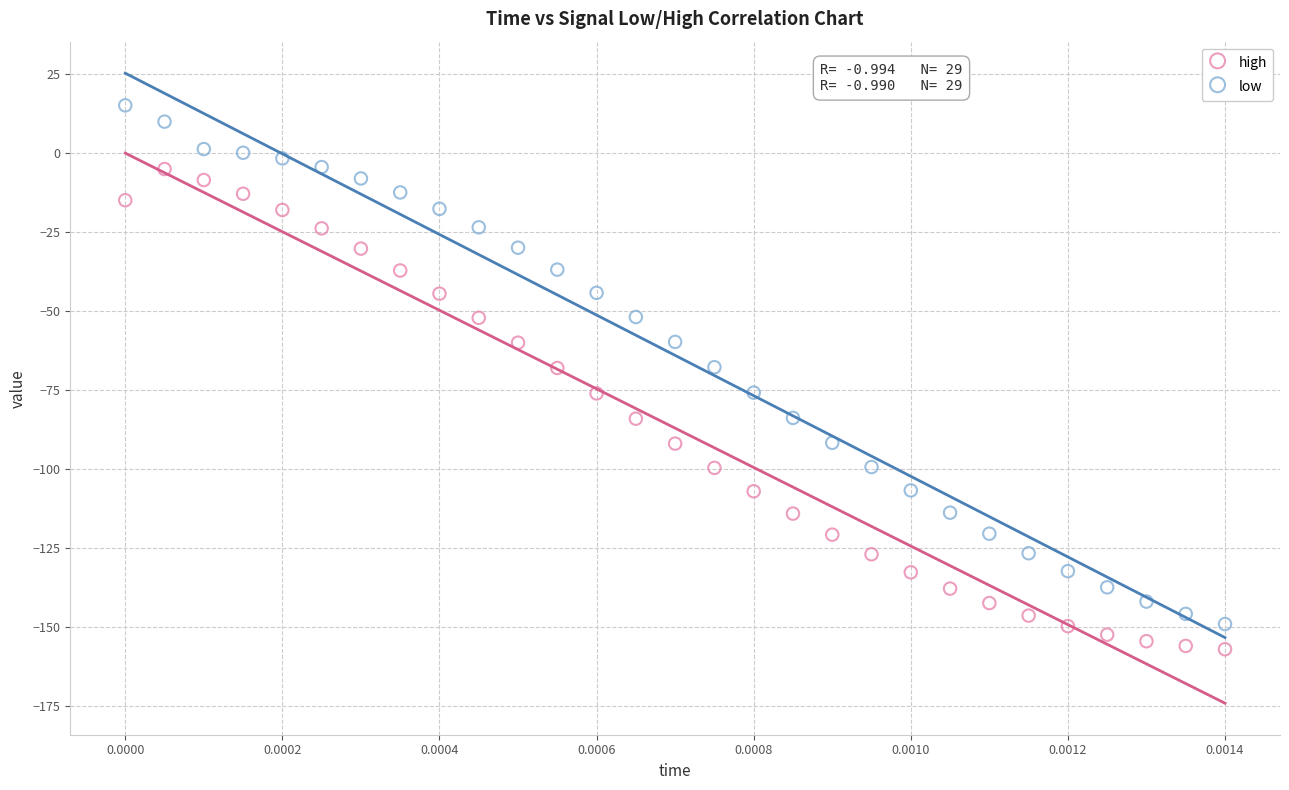

Which series reaches the maximum Y coordinate?

high